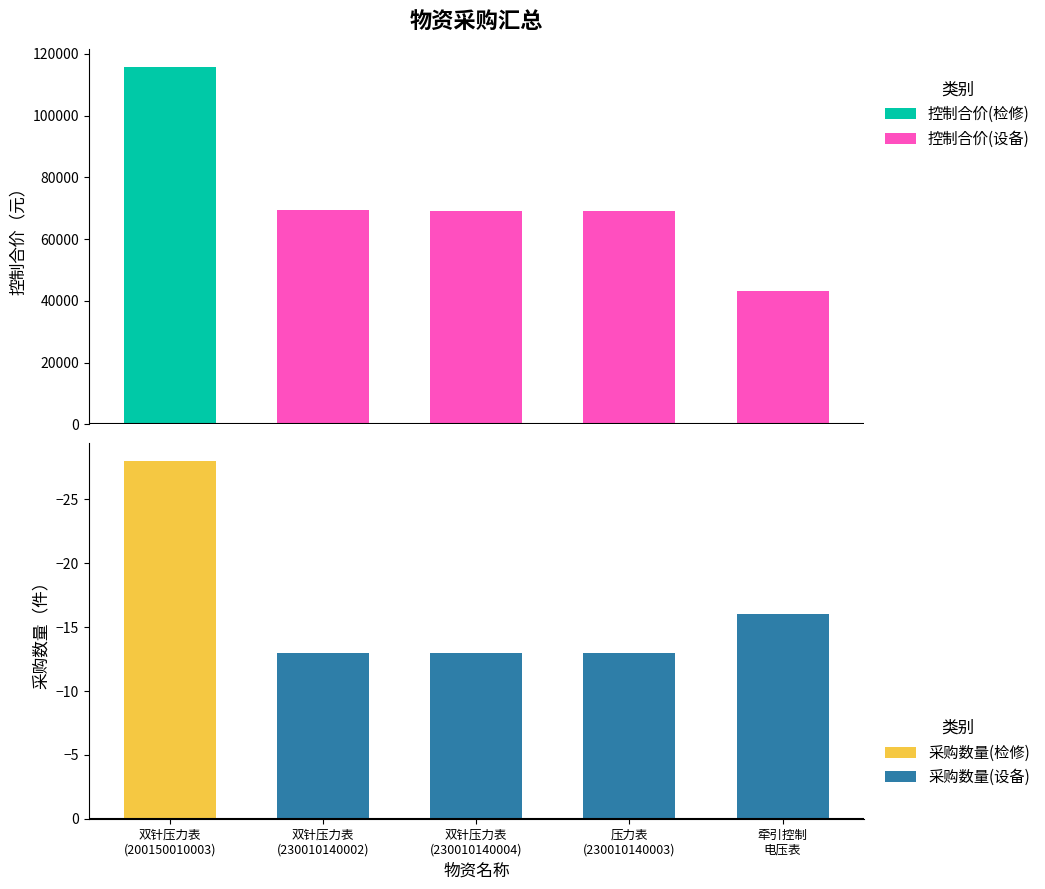

What is the label of the 1st bar from the right?

牵引控制
电压表